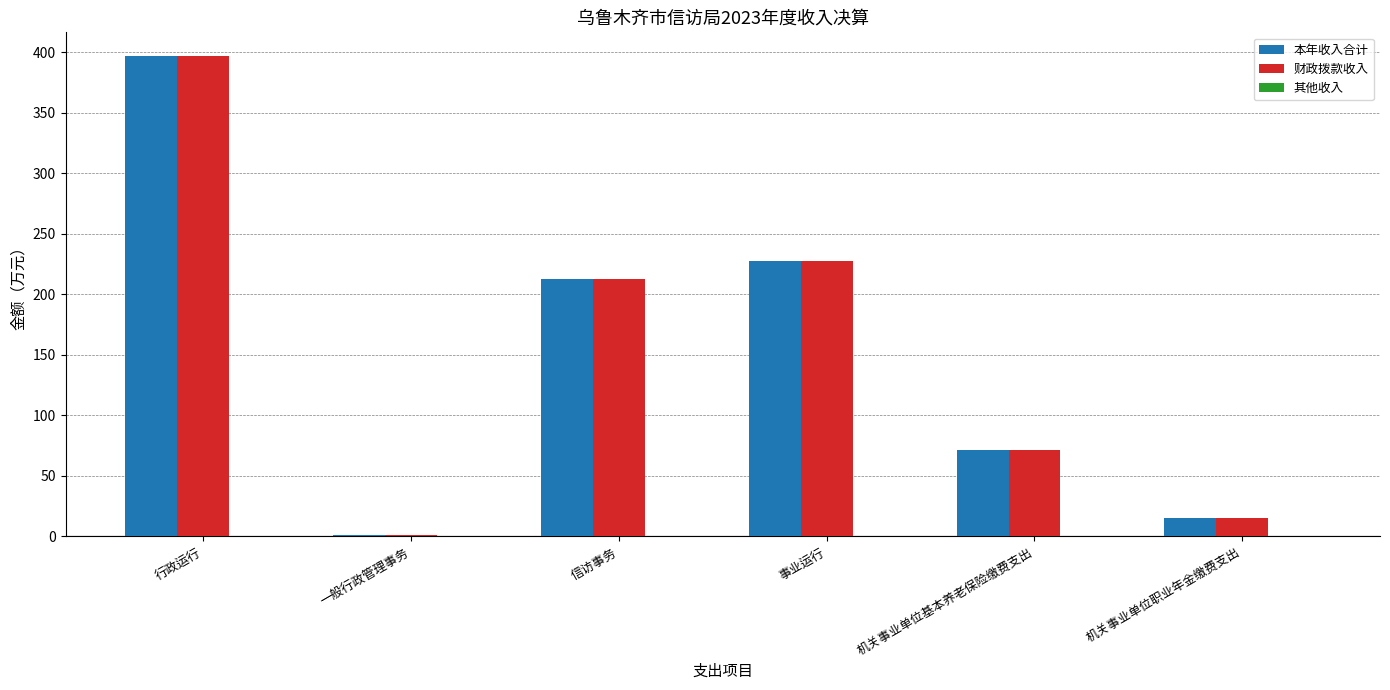

The 本年收入合计 series shows 227.7 at 事业运行. True or false?

True